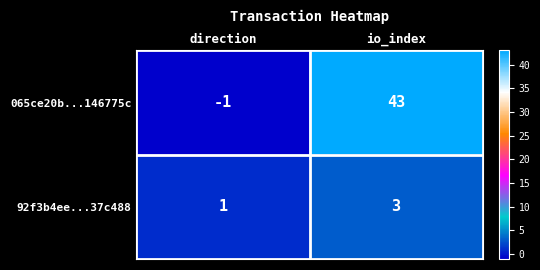

Which series has the widest spread of values?

065ce20b...146775c